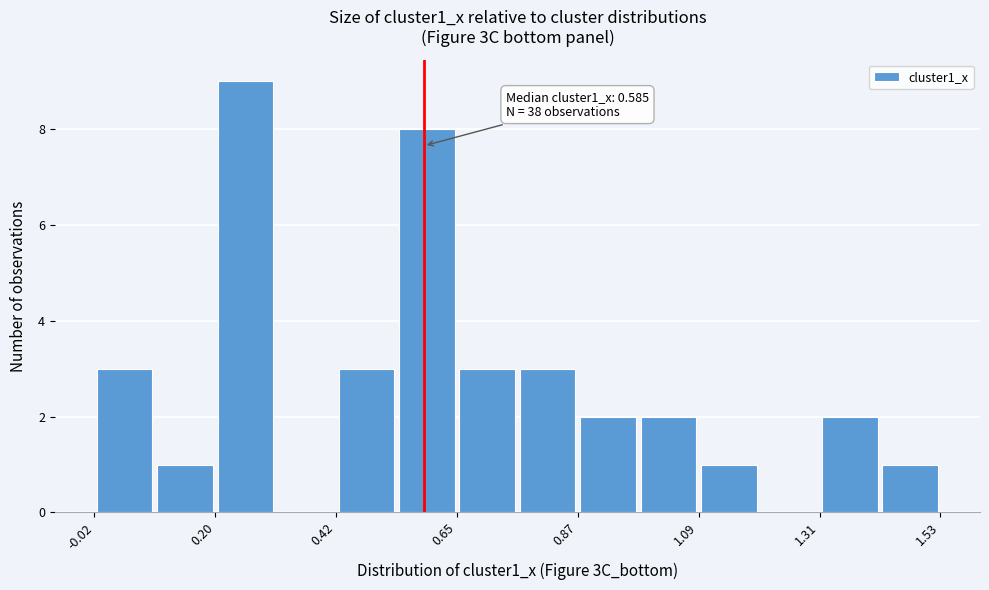

Read against the x-axis, roughly where is the centre of the tallest bar?

0.25